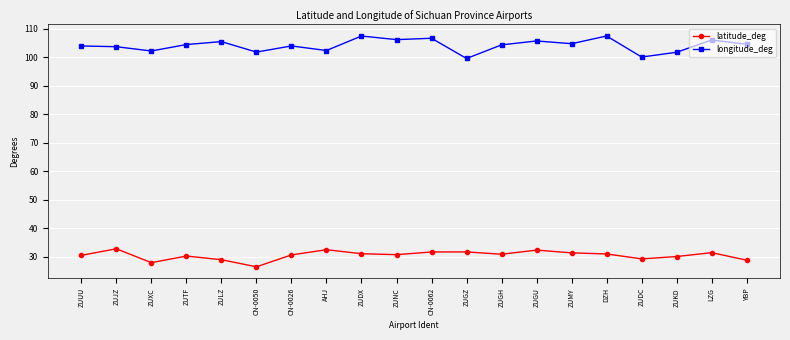

True or false: latitude_deg and longitude_deg cross at least once.

False